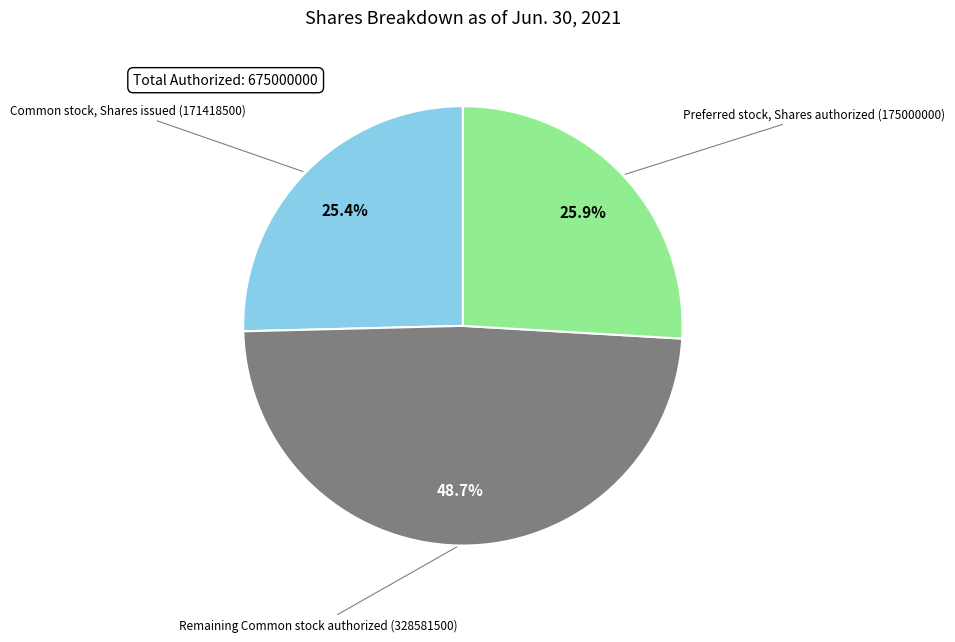

Combined, do Common stock, Shares issued (171418500) and Remaining Common stock authorized (328581500) account for over 50%?

Yes